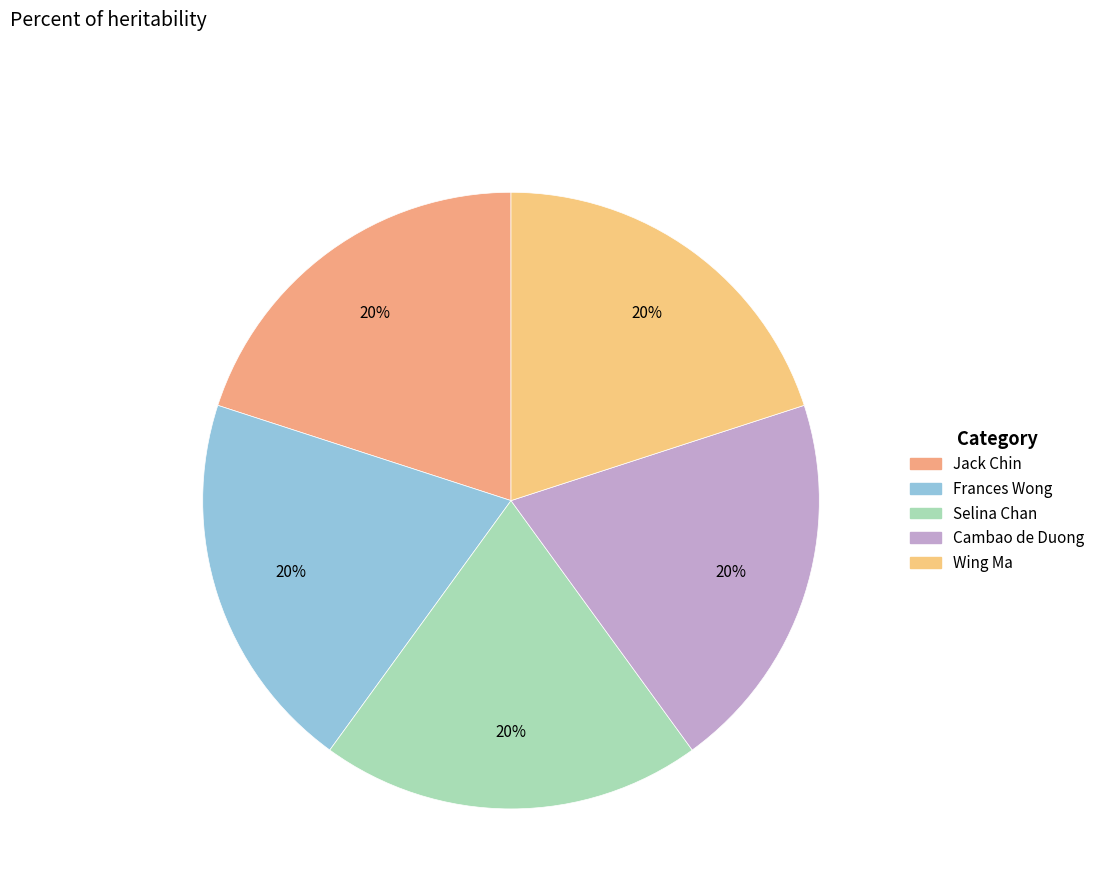

Does Wing Ma account for over 50% of the chart?

No